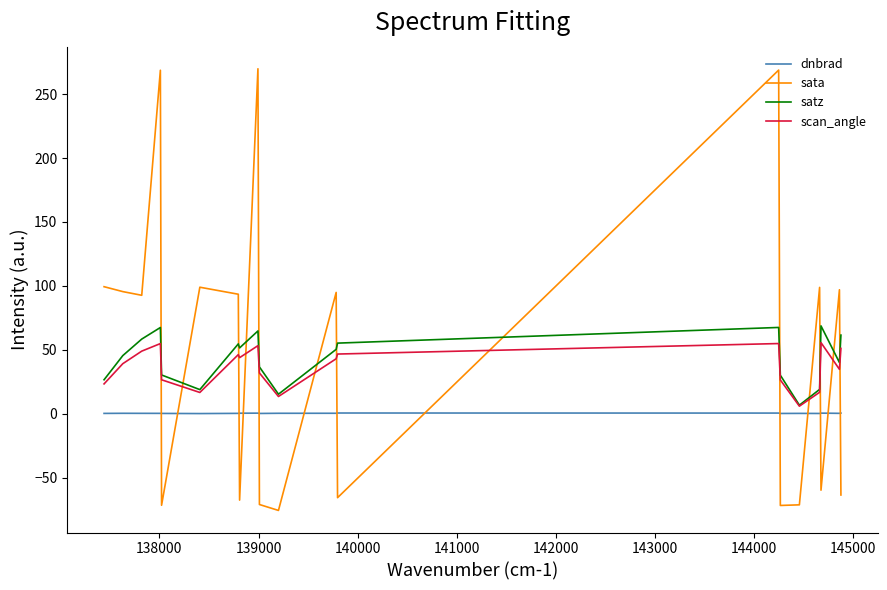

What is the highest value of the scan_angle series?

55.7